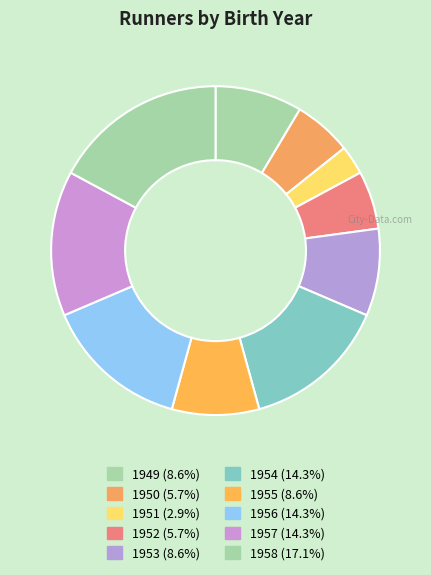

What is the change in value from 1952 to 1958?

+4